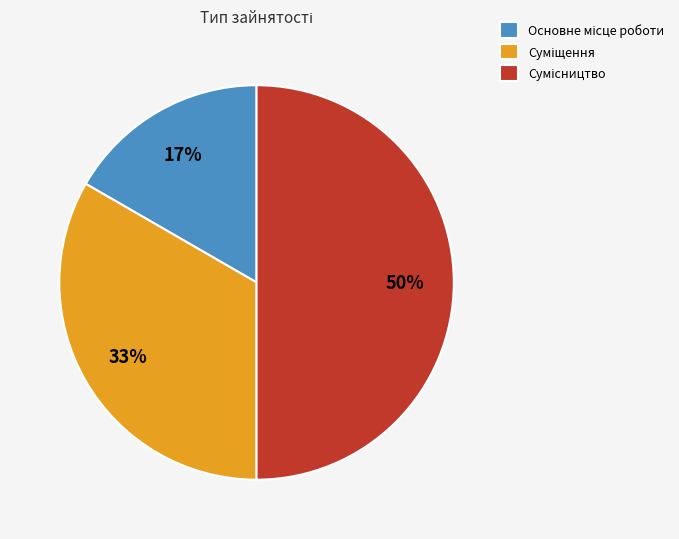

To the nearest percent, what is the average slice percentage?

33%